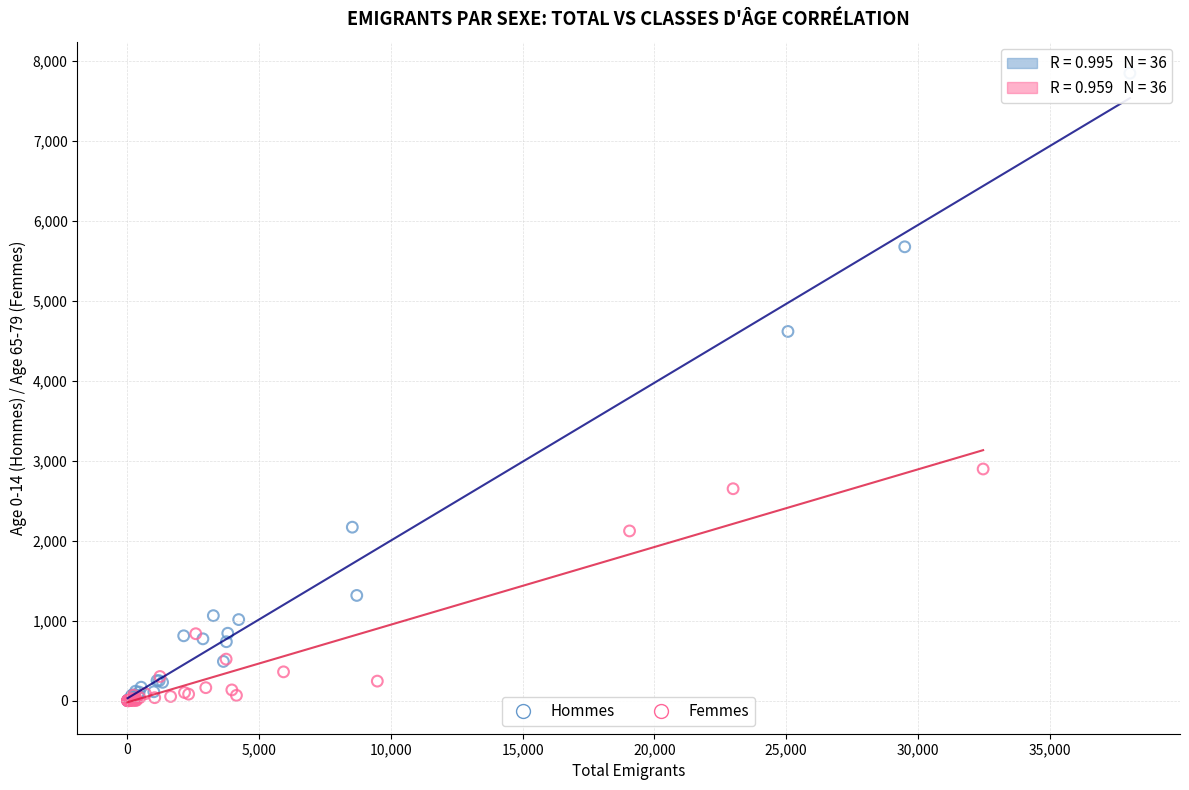

Which series reaches the maximum Y coordinate?

Hommes